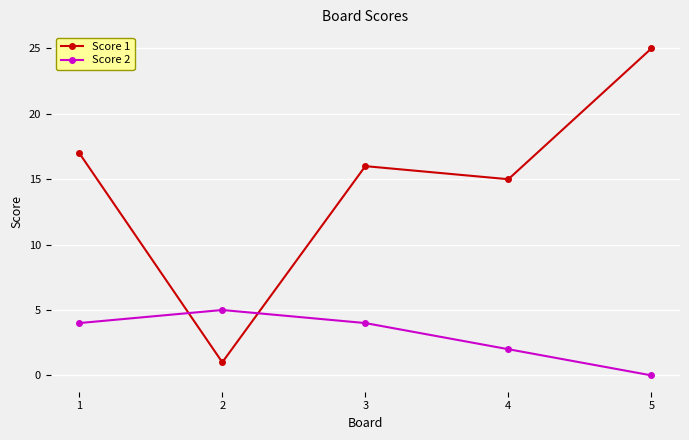

At 3, list the series in order from smallest to largest.

Score 2, Score 1